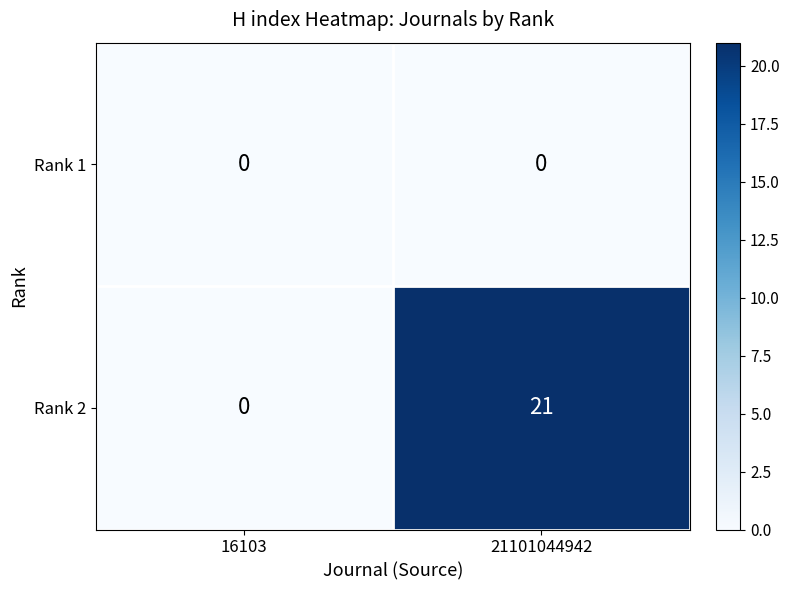

The Rank 2 series shows 12 at 21101044942. True or false?

False